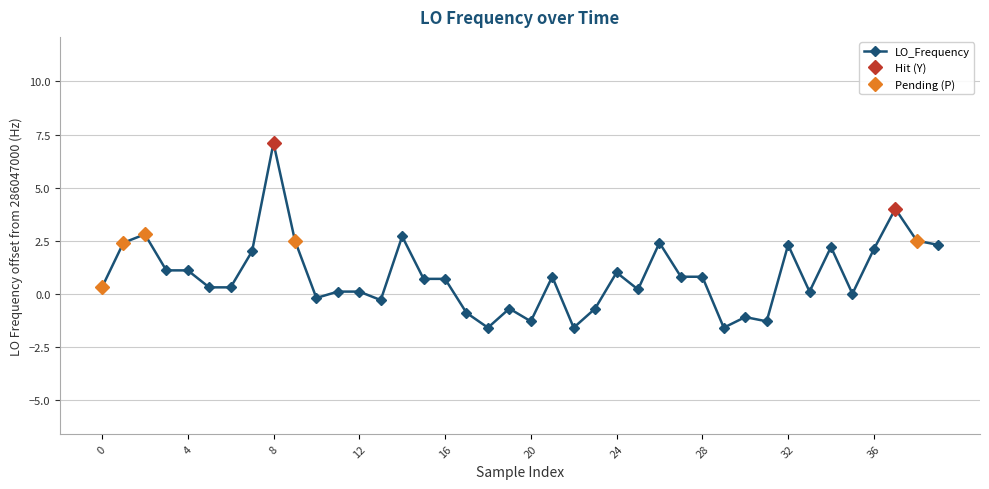

The value at 20 is 0.4. True or false?

False